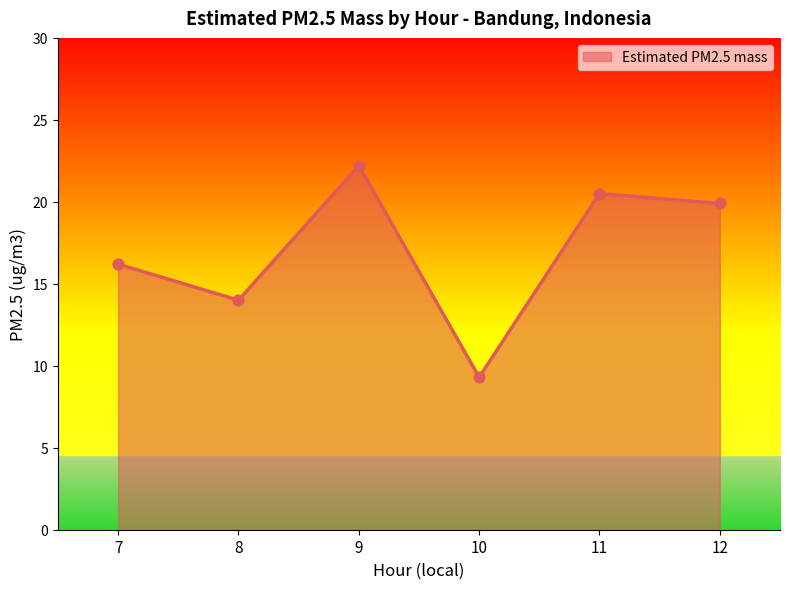

What is the change in value from 7 to 9?

+6.0